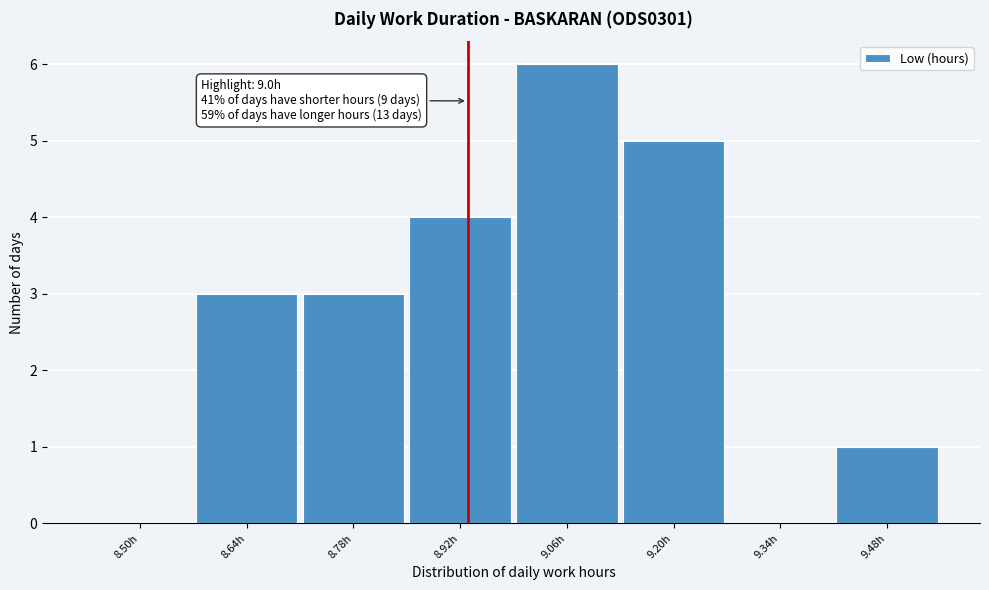

Reading right to left, transcribe all the data shown in this chart.

9.48h=1	9.34h=0	9.20h=5	9.06h=6	8.92h=4	8.78h=3	8.64h=3	8.50h=0